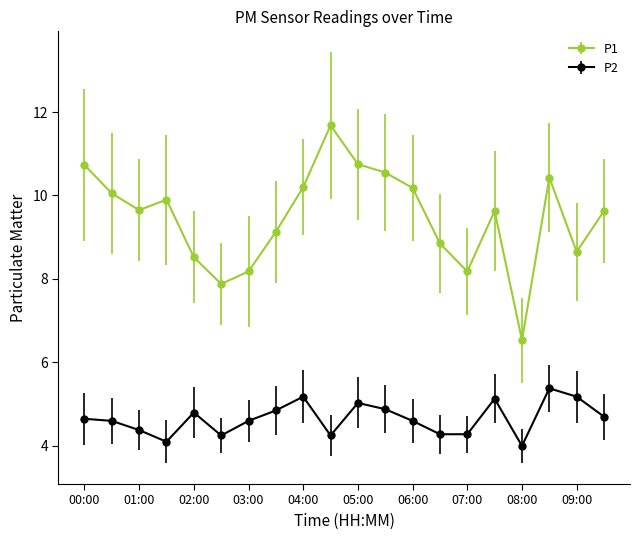

What is the value of the P1 point at the 16th from the left?

9.6